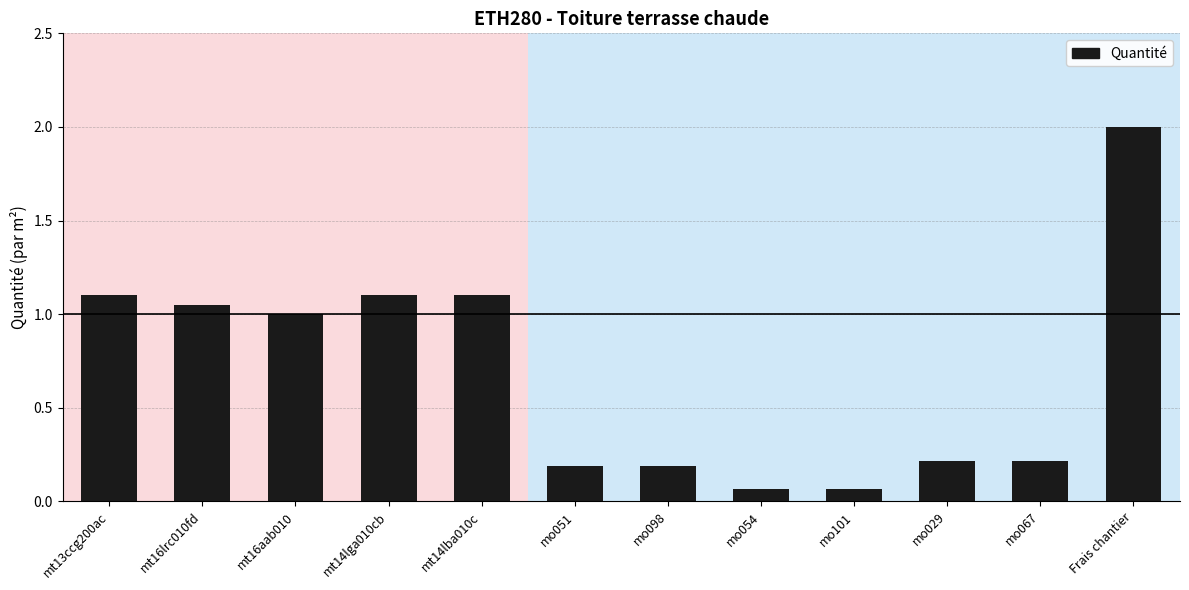

What is the sum of the values at mt14lba010c and Frais chantier?

3.1